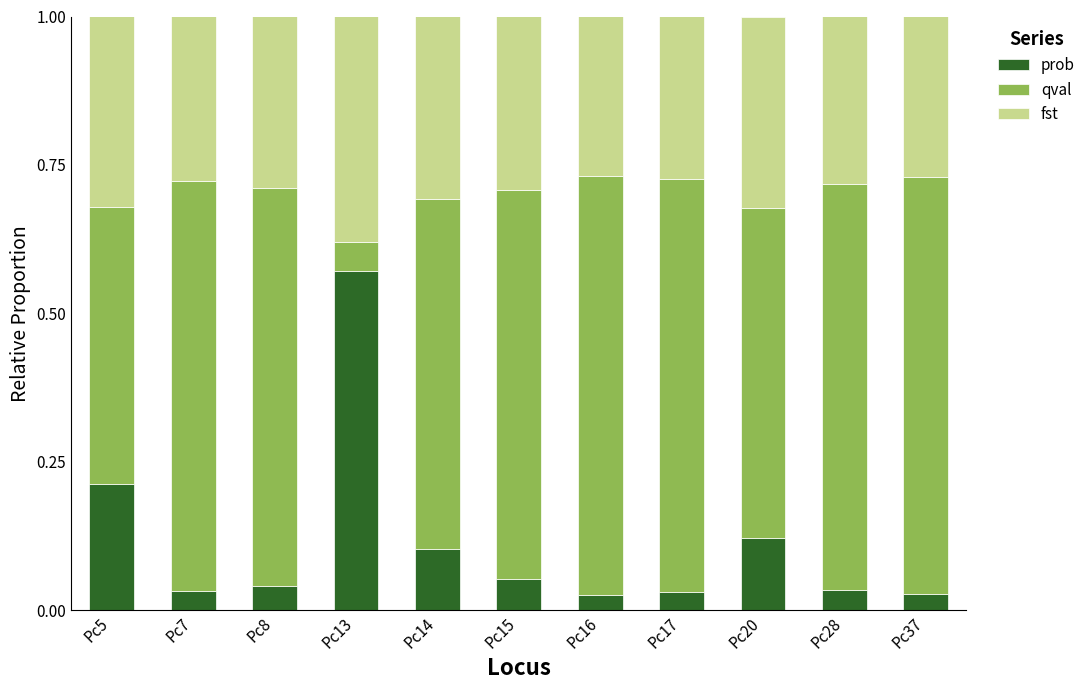

At which label does prob reach its peak?

Pc13